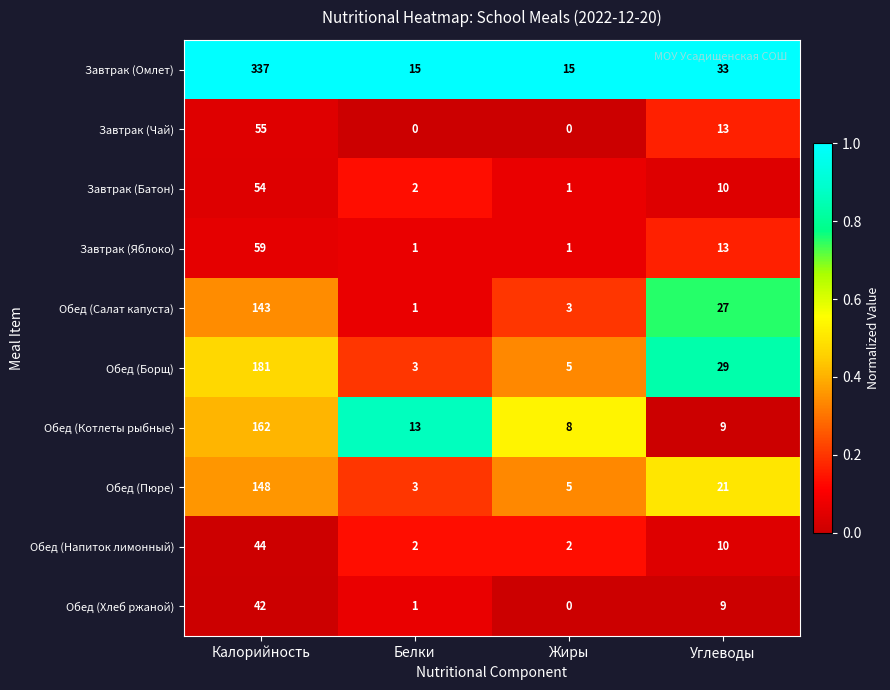

What is the approximate value of Завтрак (Омлет) at Углеводы, to the nearest 10?

30